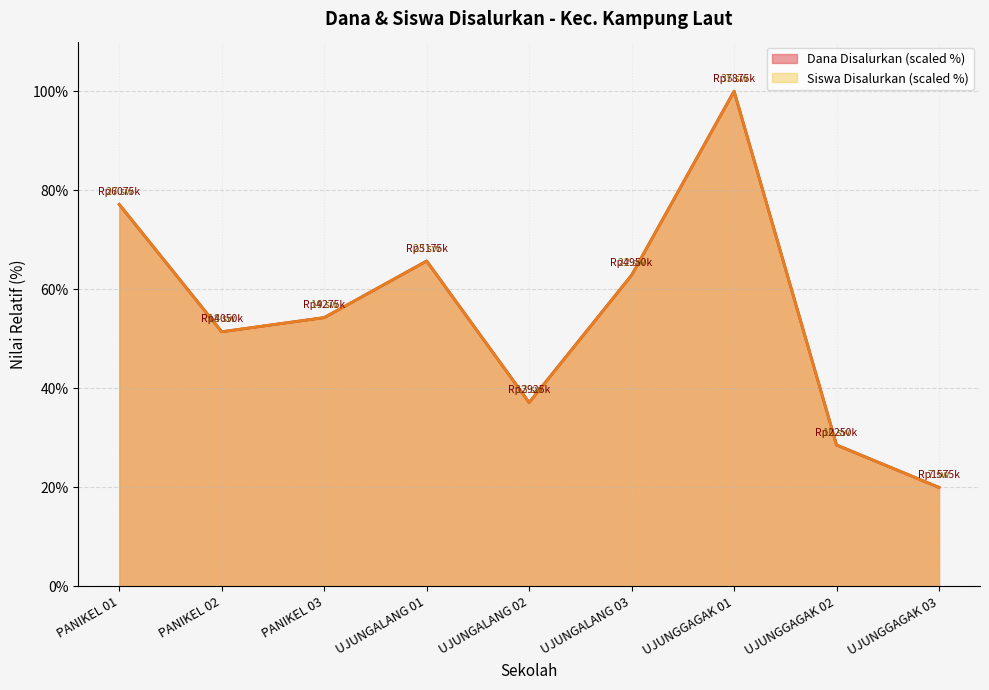

Does the chart have visible grid lines?

Yes